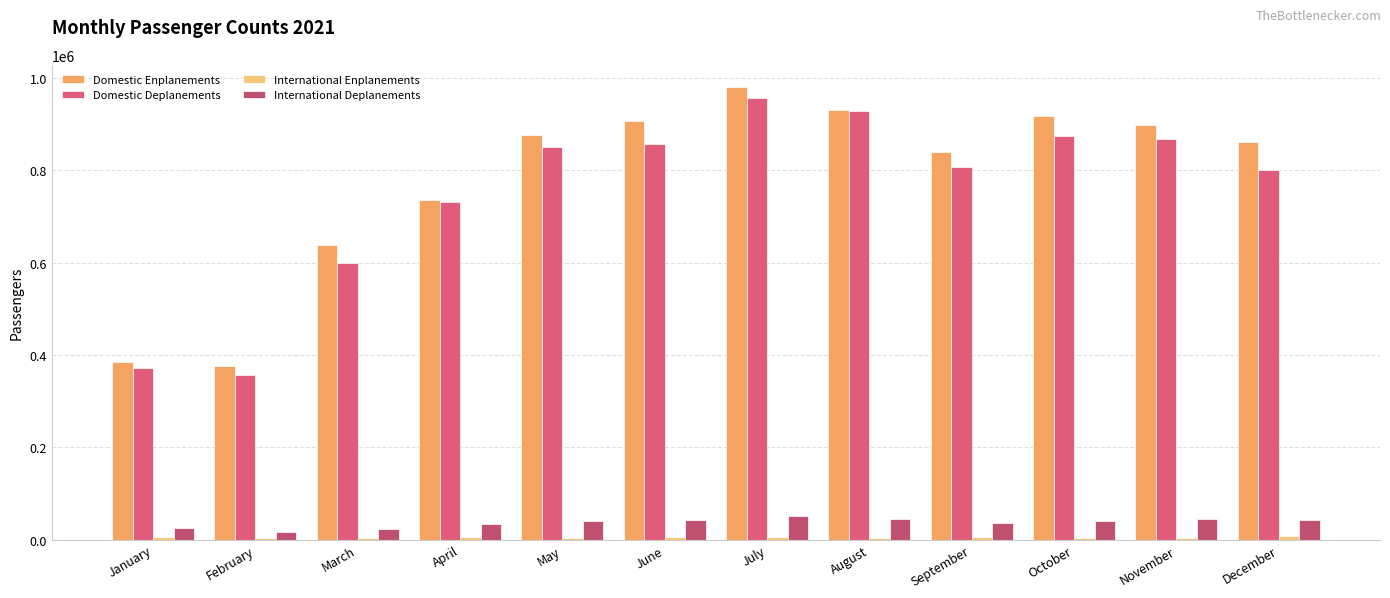

True or false: International Deplanements has a value of 17624 at May.

False